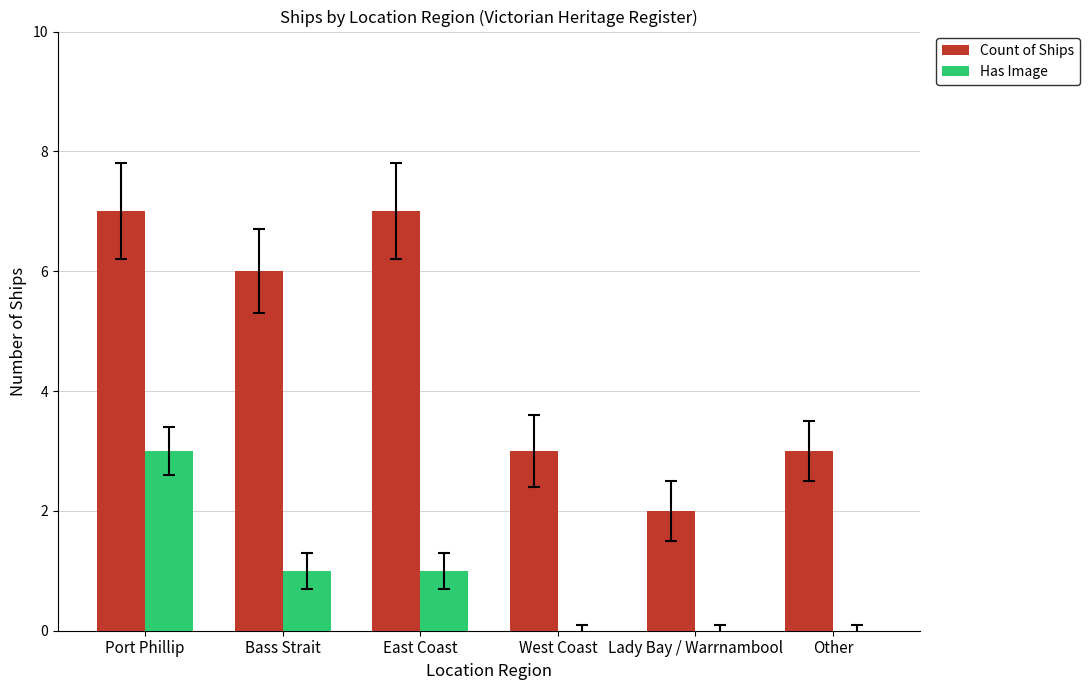

Which series has the largest total across all categories?

Count of Ships